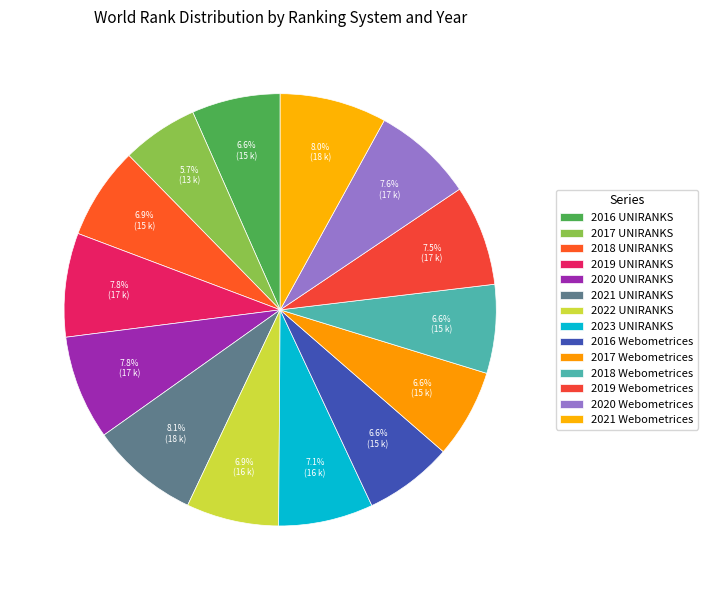

Combined, what portion of the pie is 2020 Webometrices and 2018 Webometrices?

14.2%